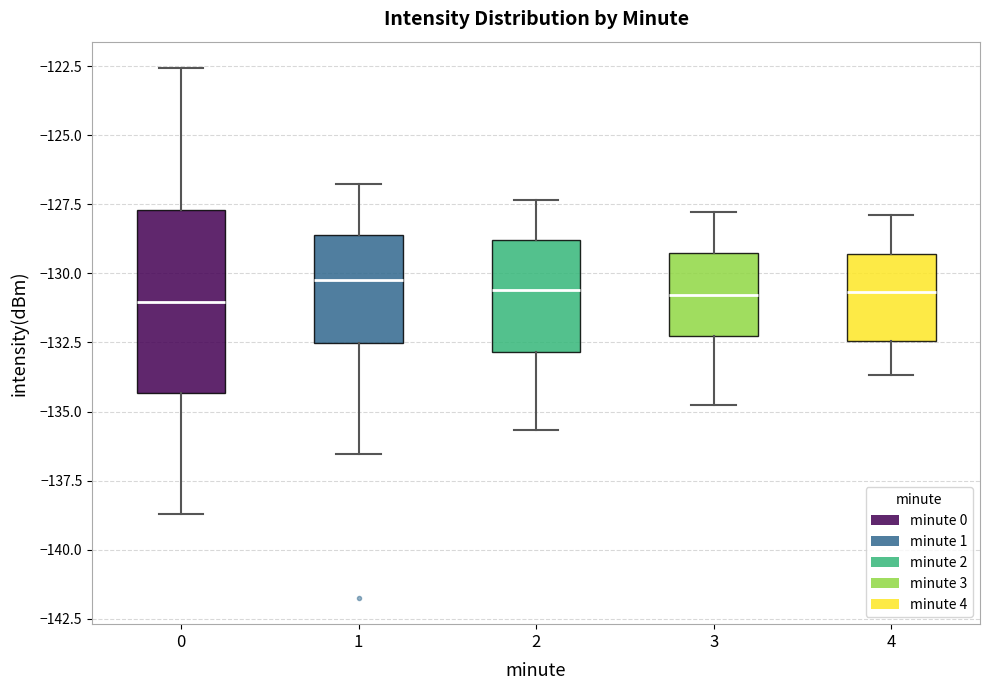

Where does the upper whisker of the box at x = 0 end on the y-axis? The values are not printed on the chart, so give them approximately, as read against the axis.

-122.5